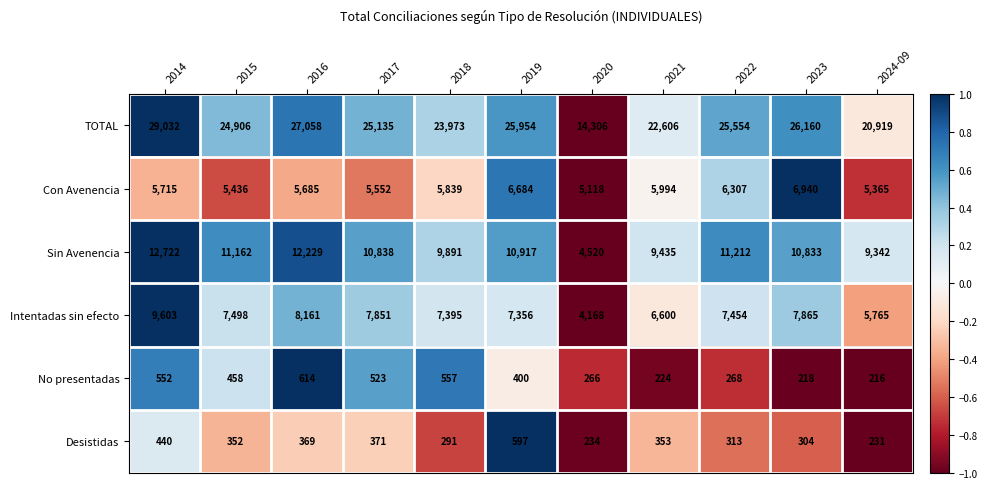

Is the value of TOTAL at 2016 greater than the value of Desistidas at 2019?

Yes